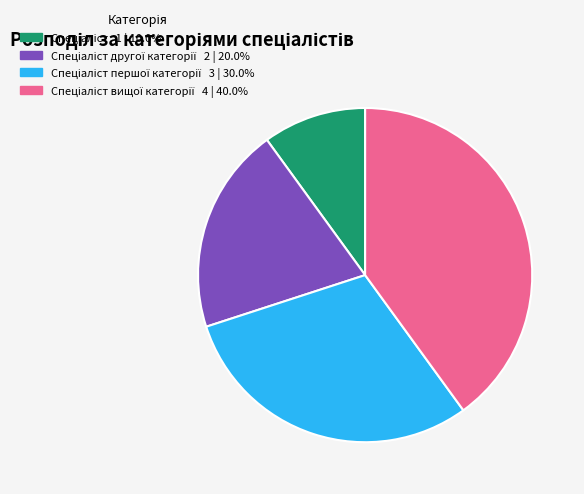

Is there a majority slice in this chart?

No